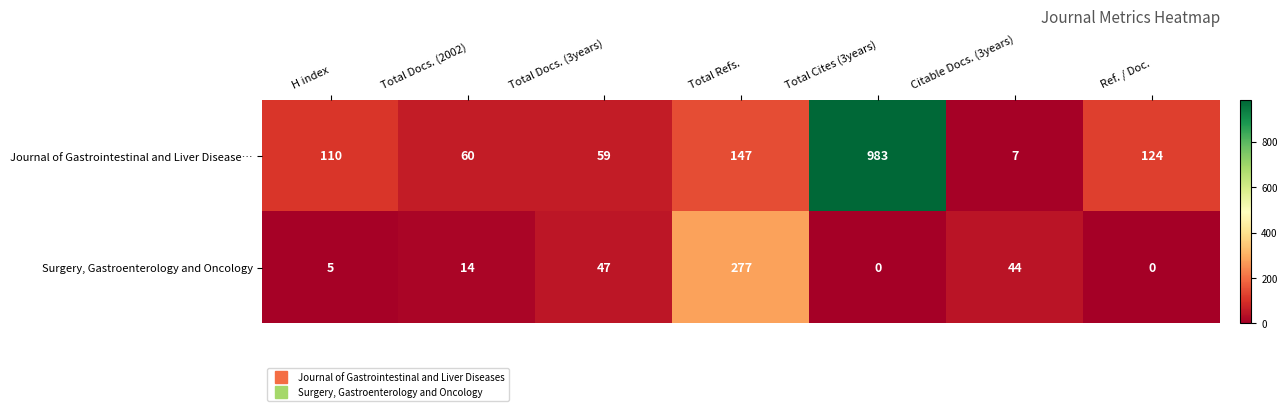

Rank the series at Total Refs. from highest to lowest value.

Surgery, Gastroenterology and Oncology, Journal of Gastrointestinal and Liver Disease…